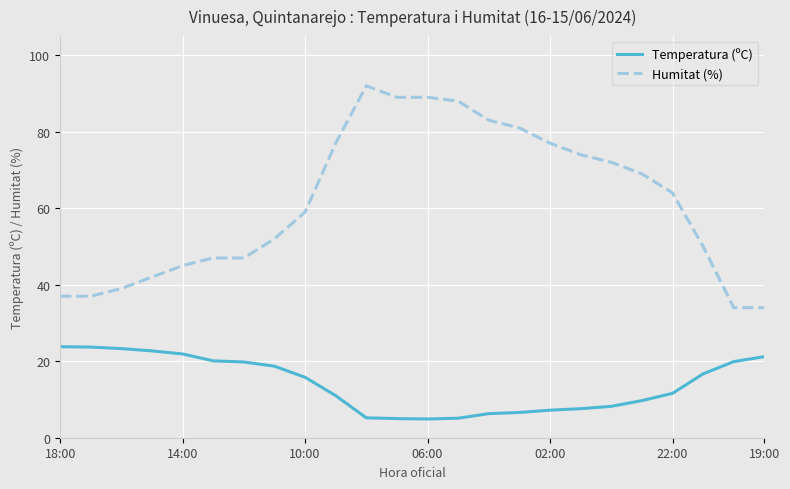

True or false: Temperatura (ºC) and Humitat (%) cross at least once.

False